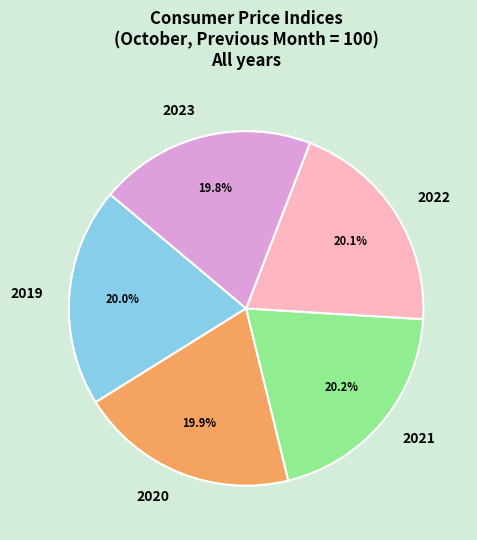

How many slices are in this pie chart?

5